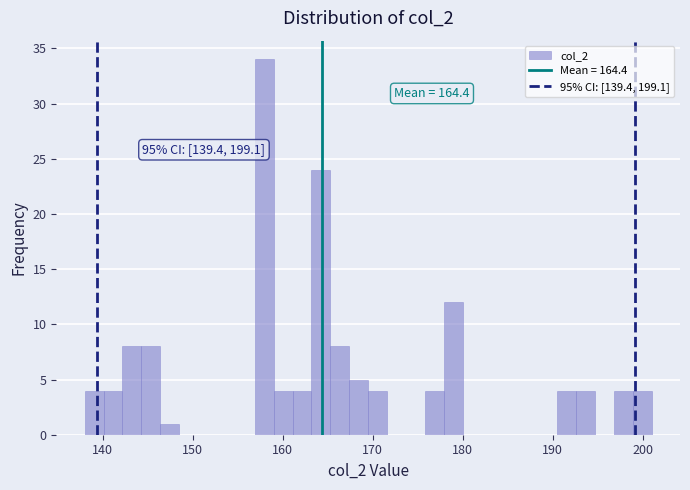

Around what value on the x-axis is the tallest bar? Give the approximate position of its centre, as read against the axis.

158